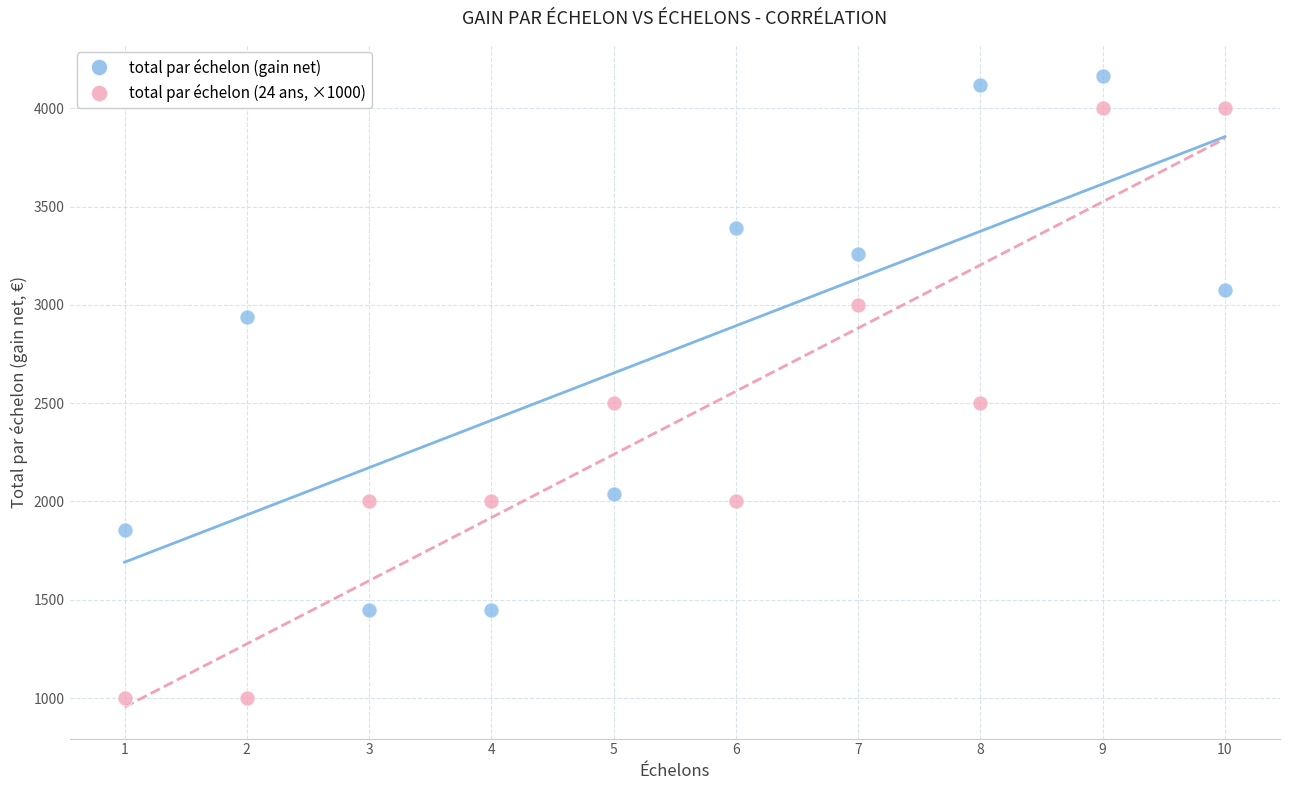

Which series contains the lowest Y value?

total par échelon (24 ans, ×1000)